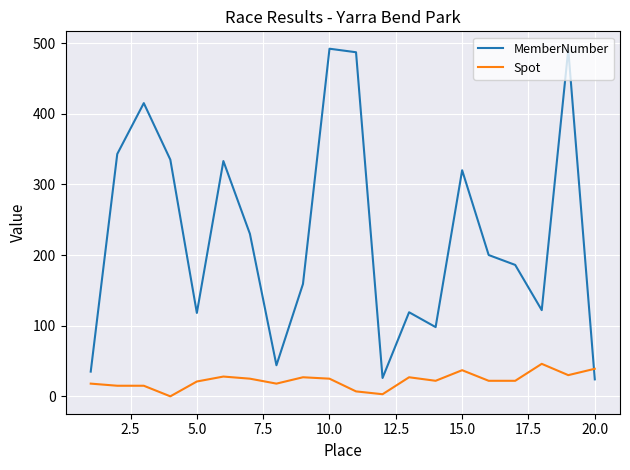

Which series has the largest total across all categories?

MemberNumber